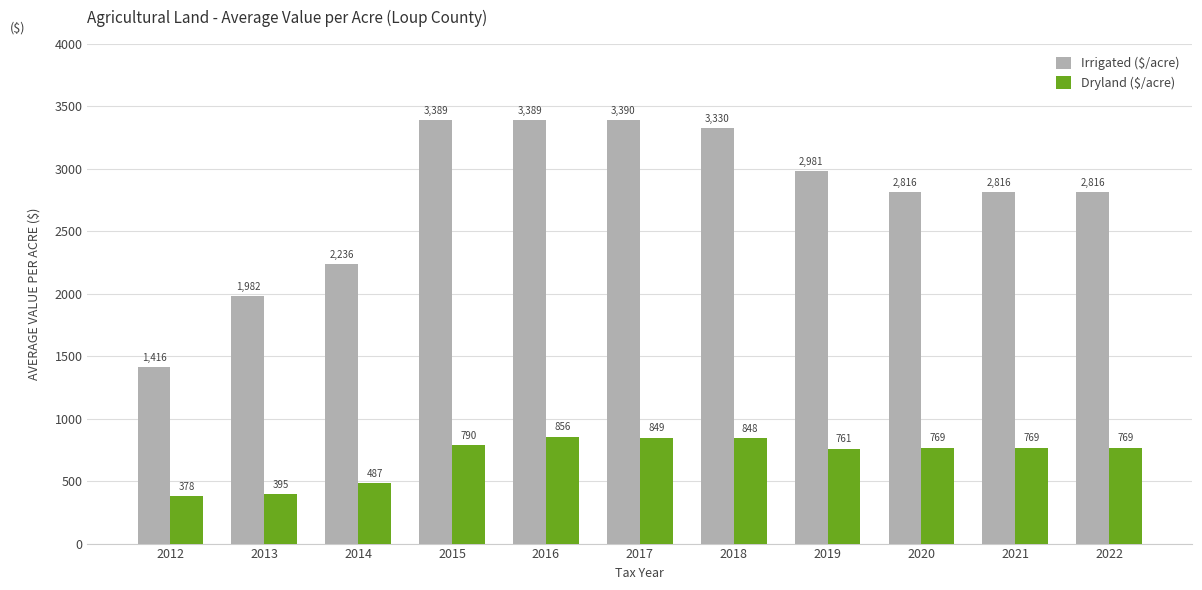

Is it true that Irrigated ($/acre) equals 2816.5 at 2020?

True